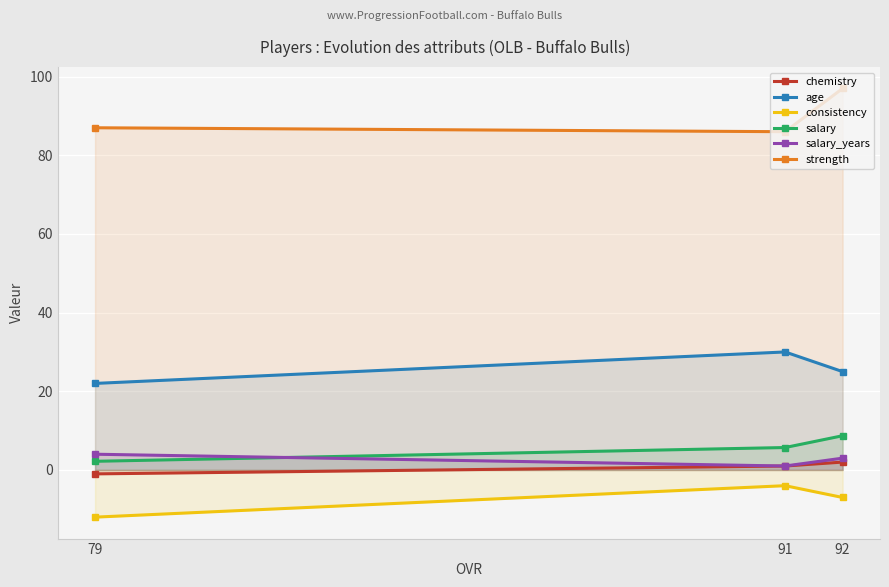

Is the value of consistency at 79 greater than the value of age at 91?

No